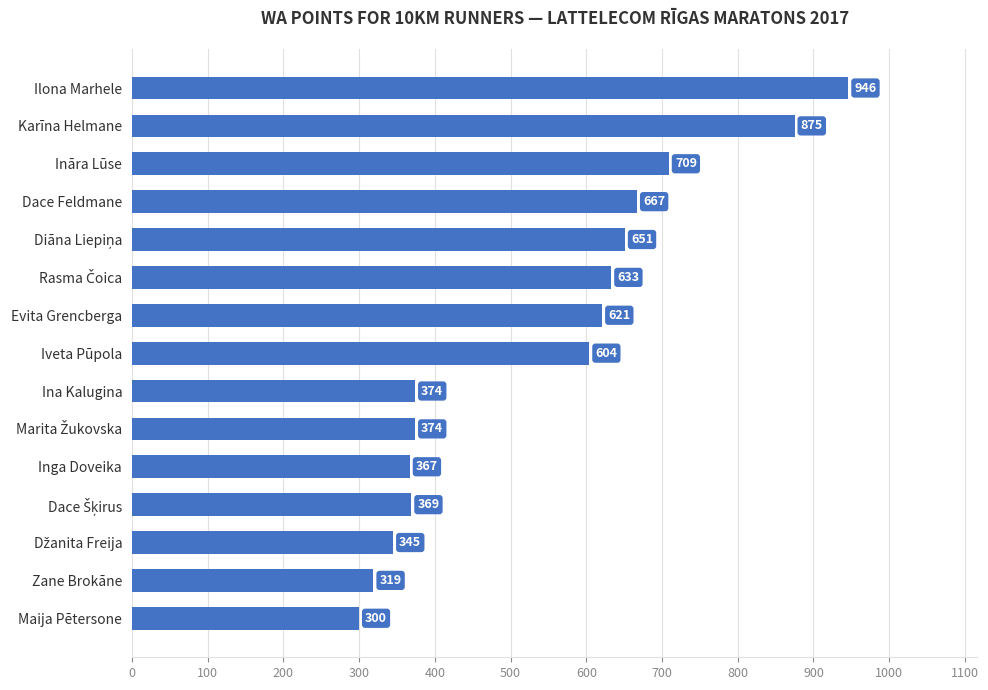

Which label corresponds to the largest value in the chart?

Ilona Marhele